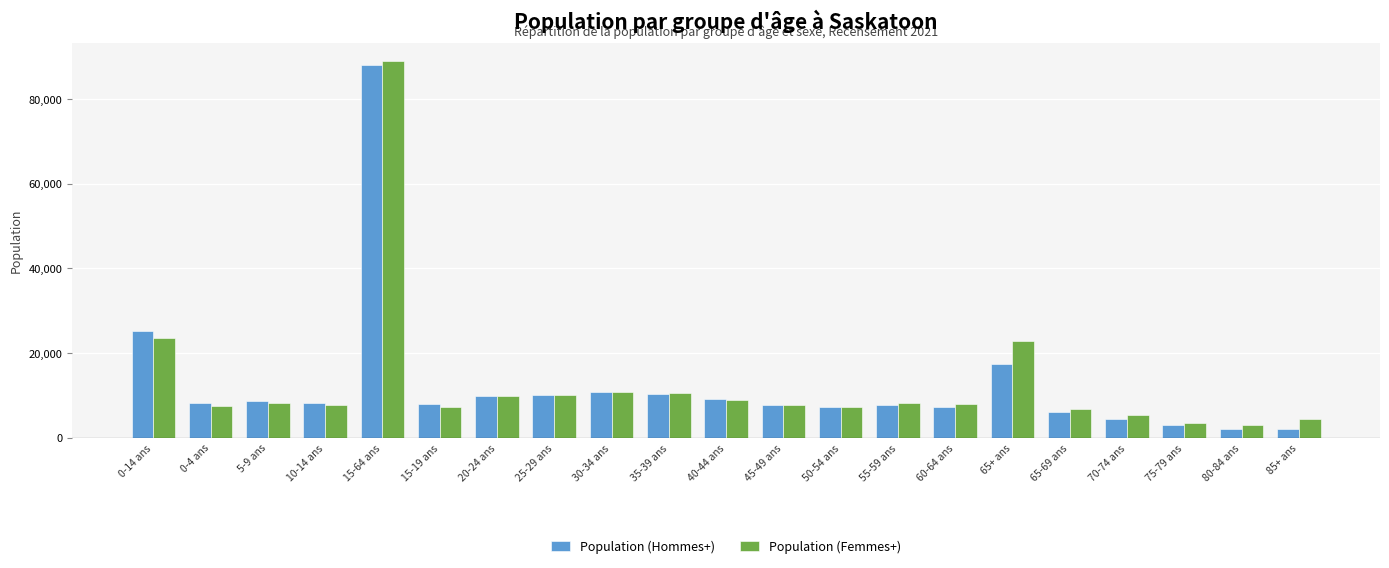

What is the label of the 20th bar from the right?

0-4 ans